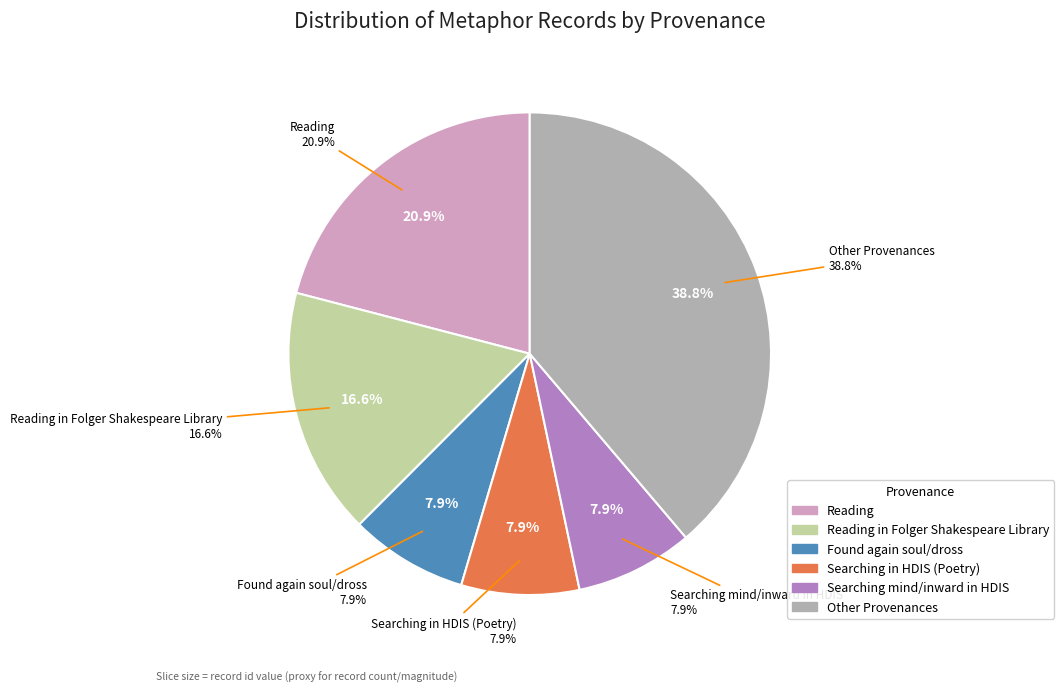

What is the change in value from Searching mind/steel in HDIS to Reading in Folger Shakespeare Library?

+11012